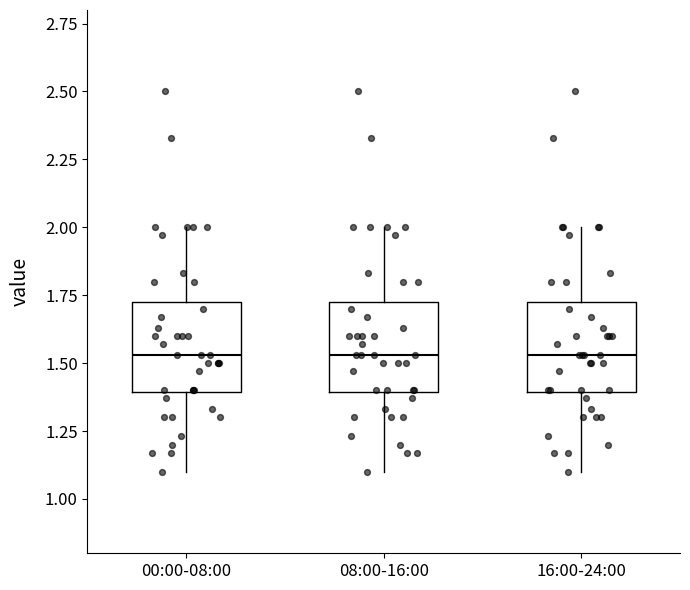

Reading left to right, transcribe this box plot: for each box, give where its median line is, the range the box spans, and where its two whiskers end, as read against the y-axis. The values are not printed on the chart, so give them approximately, as read against the axis.

00:00-08:00: median 1.55, box 1.40 to 1.75, whiskers 1.10 to 2.00
08:00-16:00: median 1.55, box 1.40 to 1.75, whiskers 1.10 to 2.00
16:00-24:00: median 1.55, box 1.40 to 1.75, whiskers 1.10 to 2.00